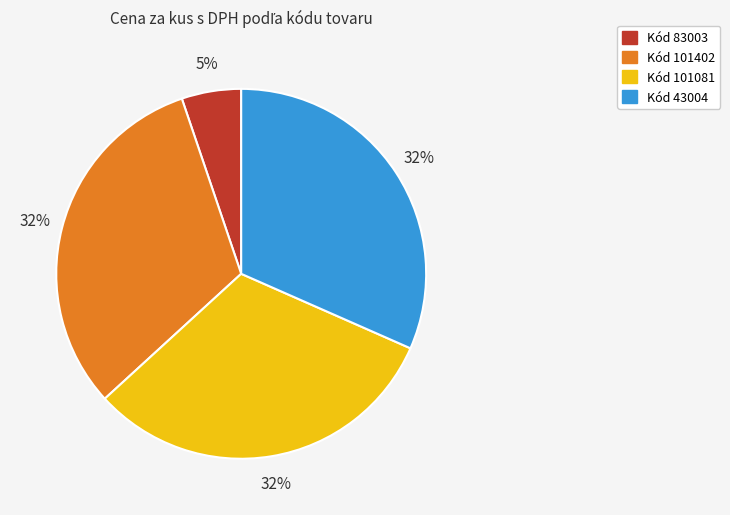

Is there a majority slice in this chart?

No